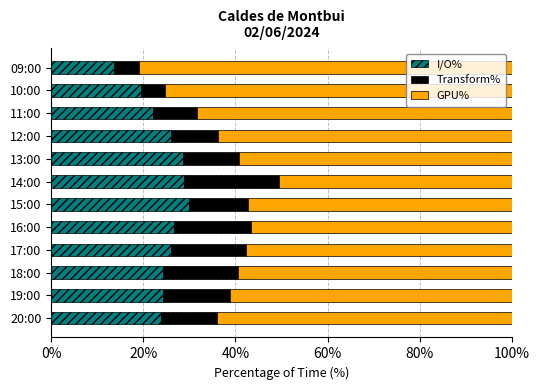

What is the lowest value of the I/O% series?

13.7